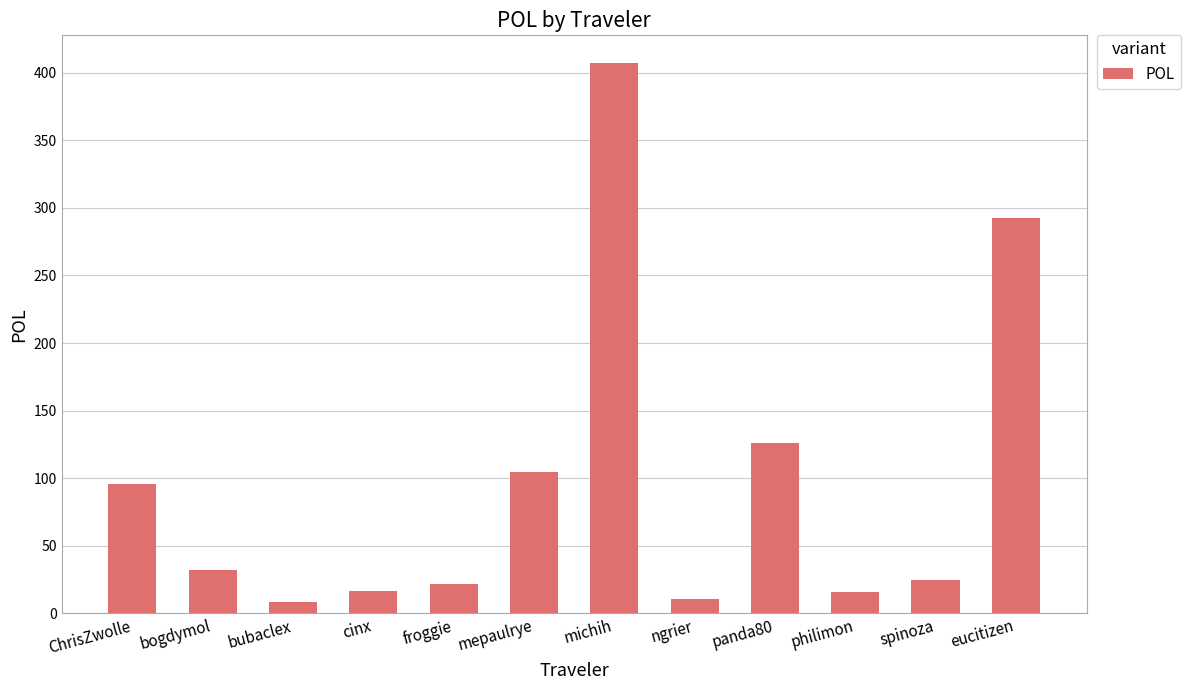

Count the number of values greater than 32.

6